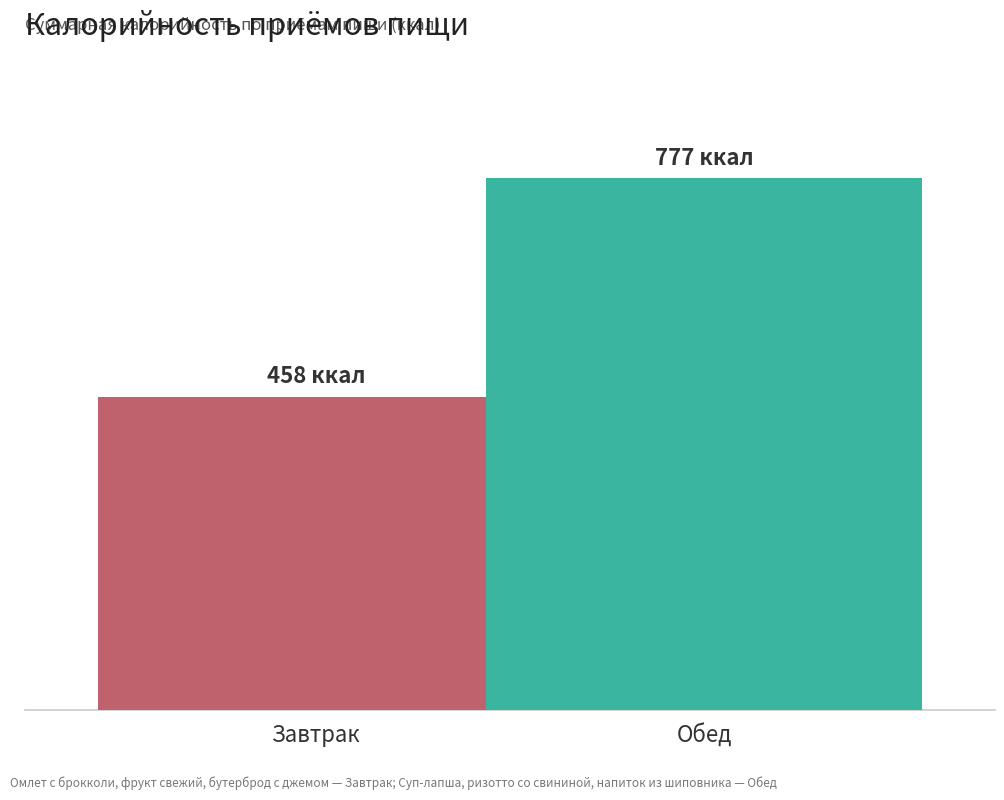

Are the bars horizontal?

No